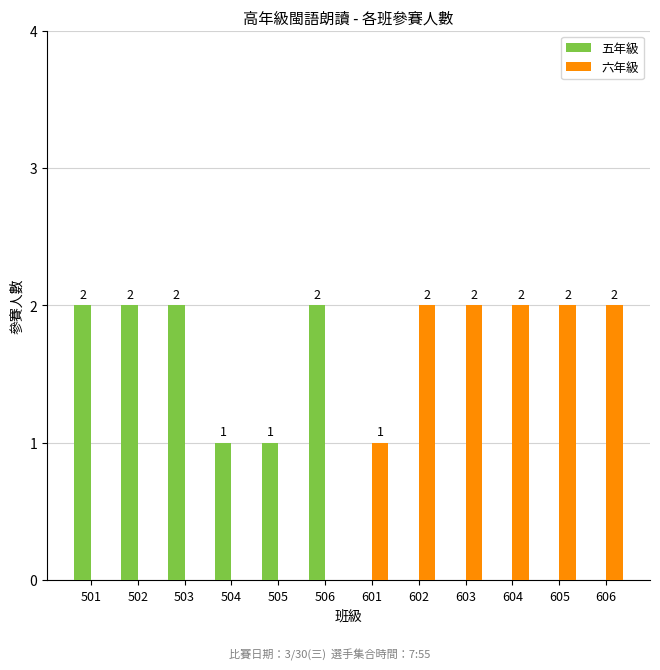

Reading right to left, what are all the values shown in this chart?

五年級: 606=0	605=0	604=0	603=0	602=0	601=0	506=2	505=1	504=1	503=2	502=2	501=2
六年級: 606=2	605=2	604=2	603=2	602=2	601=1	506=0	505=0	504=0	503=0	502=0	501=0